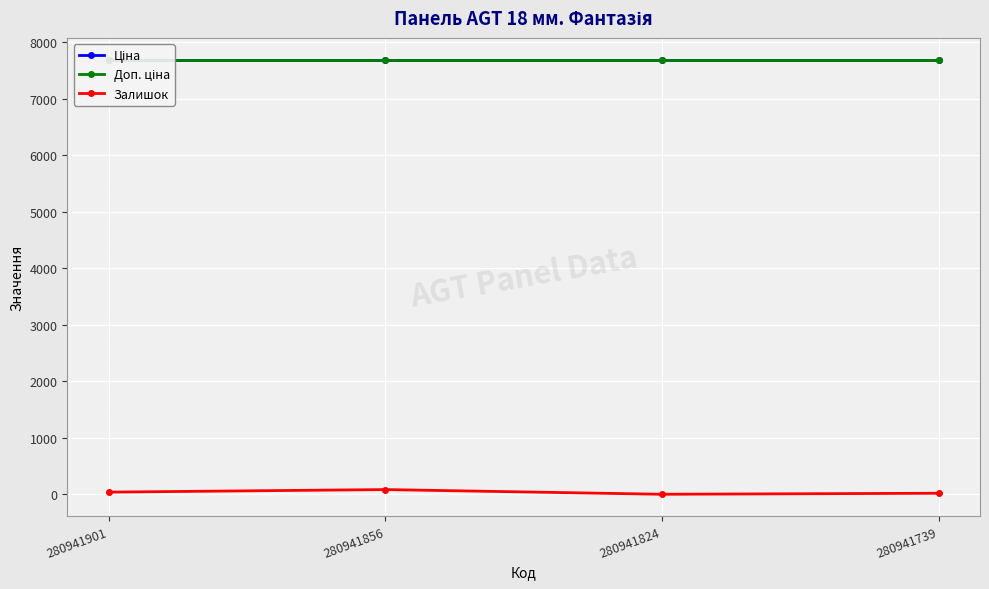

At how many categories does at least one series exceed 5653?

4